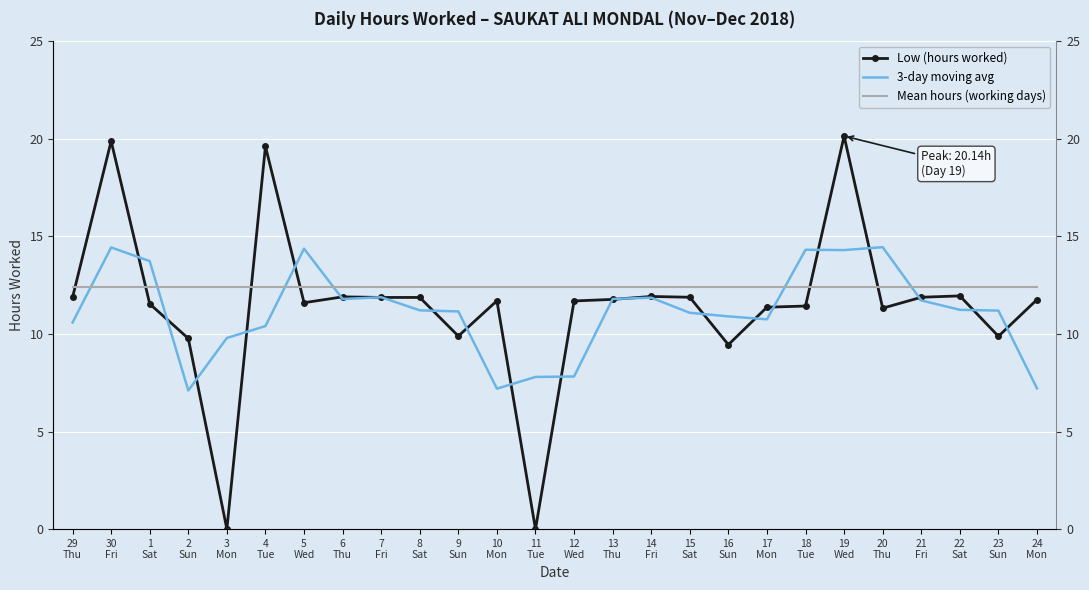

What are all the series names shown in the legend?

Low (hours worked), 3-day moving avg, Mean hours (working days)